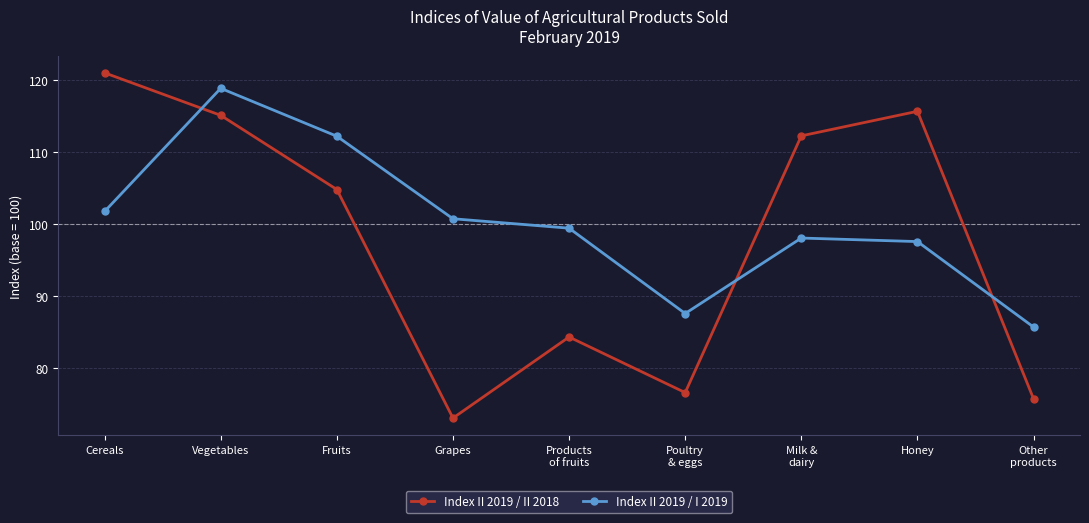

In Index II 2019 / II 2018, how many points are higher than both neighbors (excluding endpoints)?

2